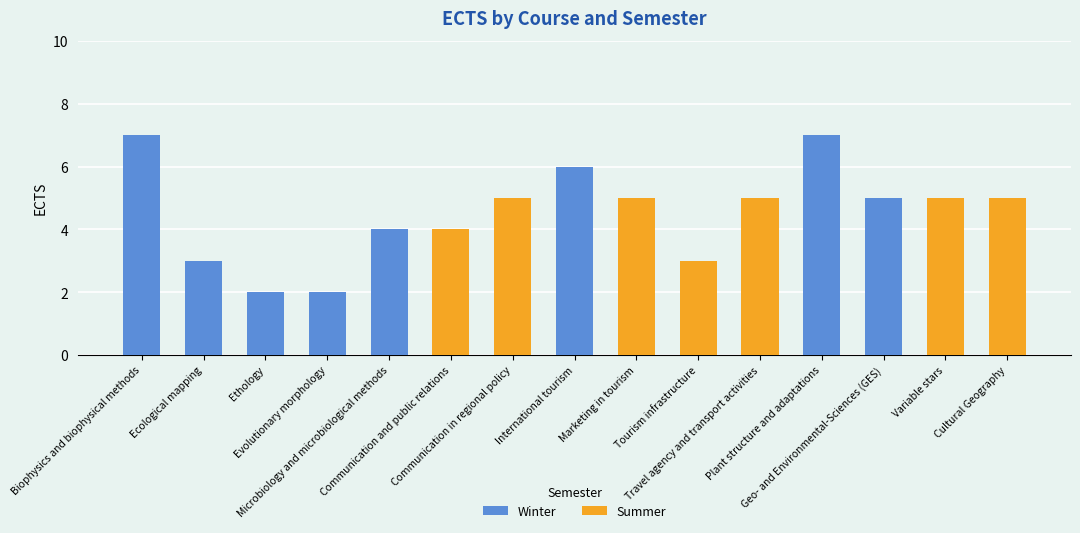

At which category does the chart reach its peak across all series?

Biophysics and biophysical methods